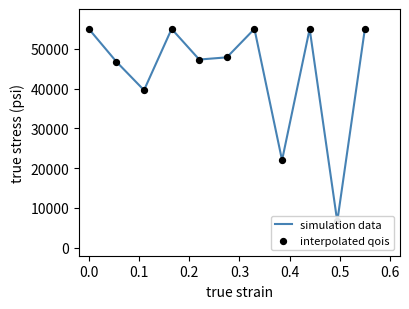

What are all the series names shown in the legend?

simulation data, interpolated qois